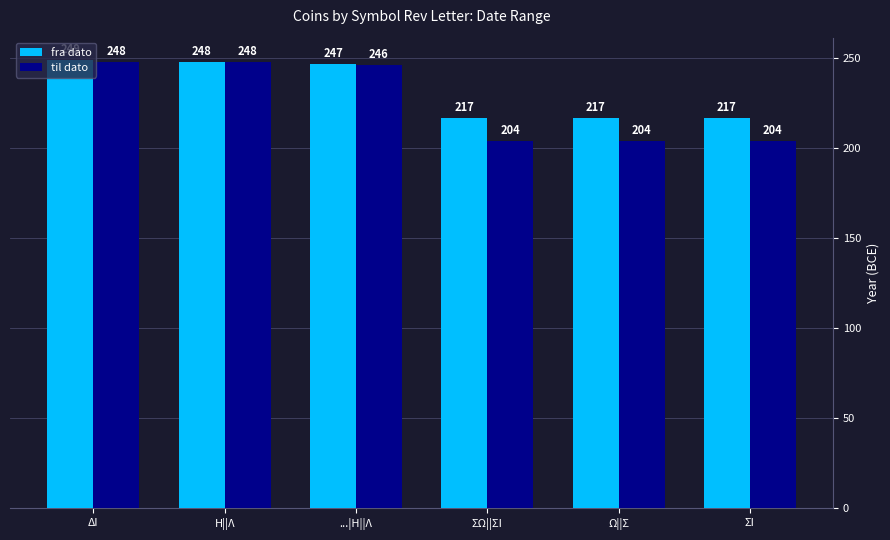

Rank the series by their maximum value, from lowest to highest.

til dato, fra dato